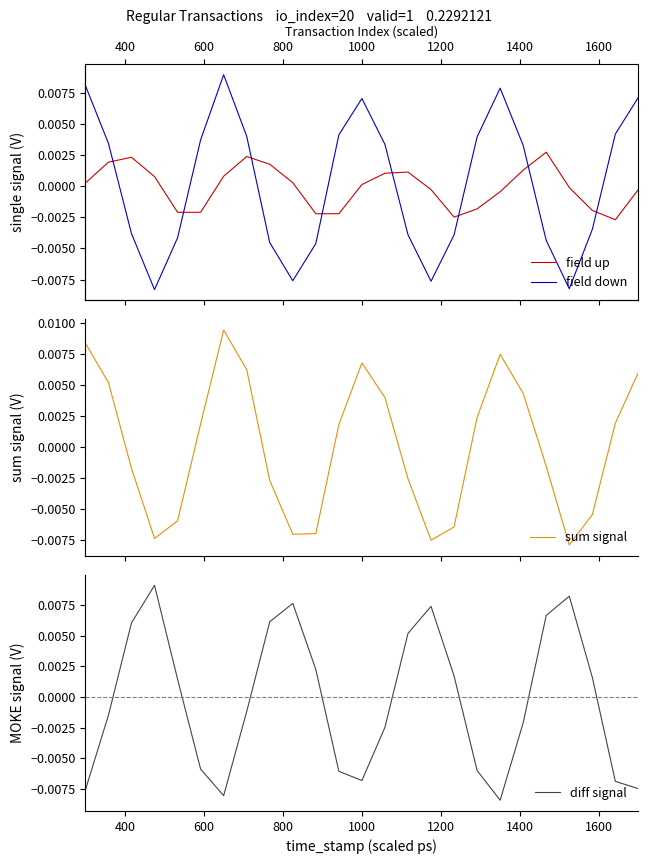

Does the chart display data point markers on the line(s)?

No